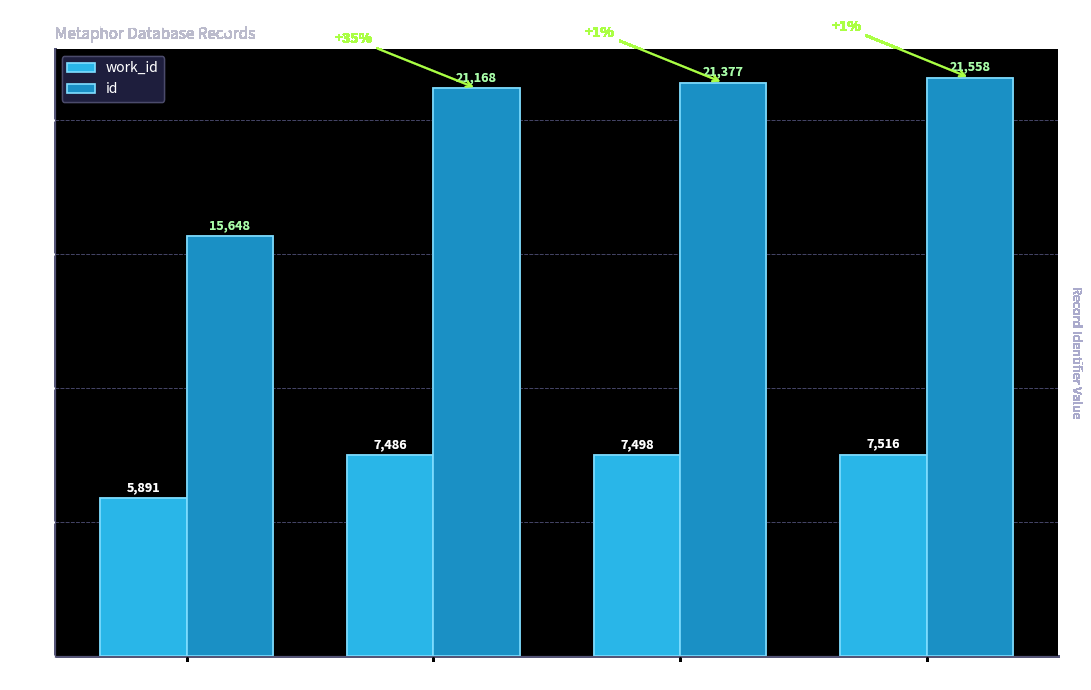

What is the minimum value shown in the chart?

5891